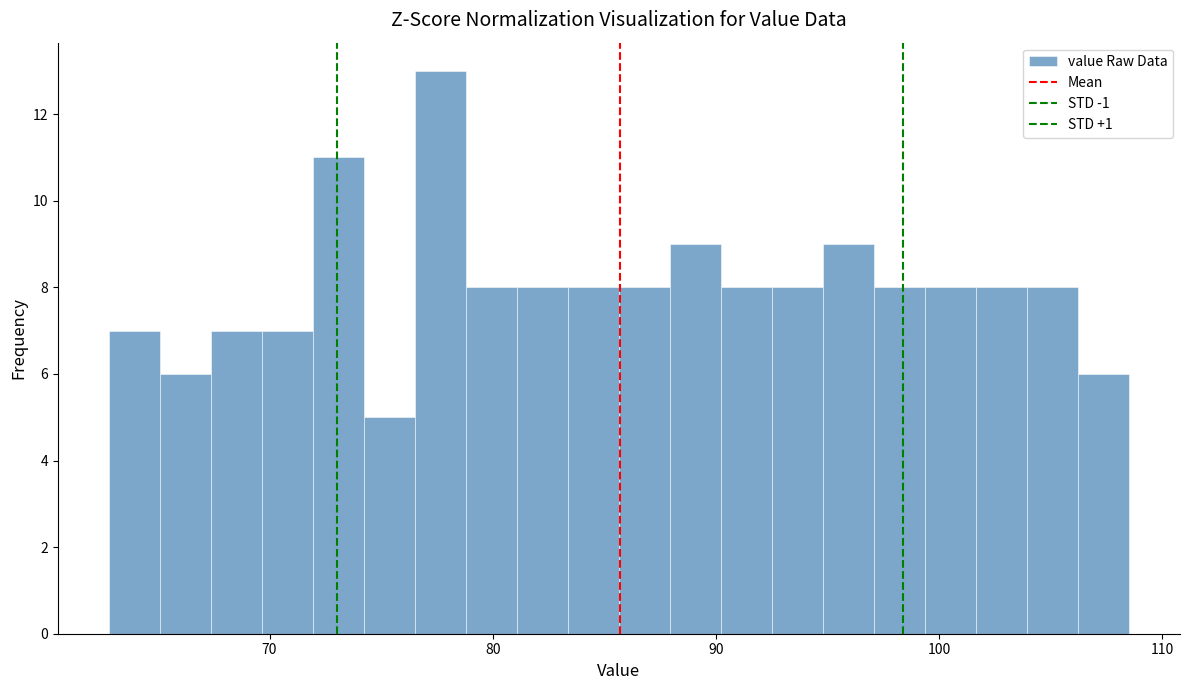

Around what value on the x-axis is the tallest bar? Give the approximate position of its centre, as read against the axis.

78